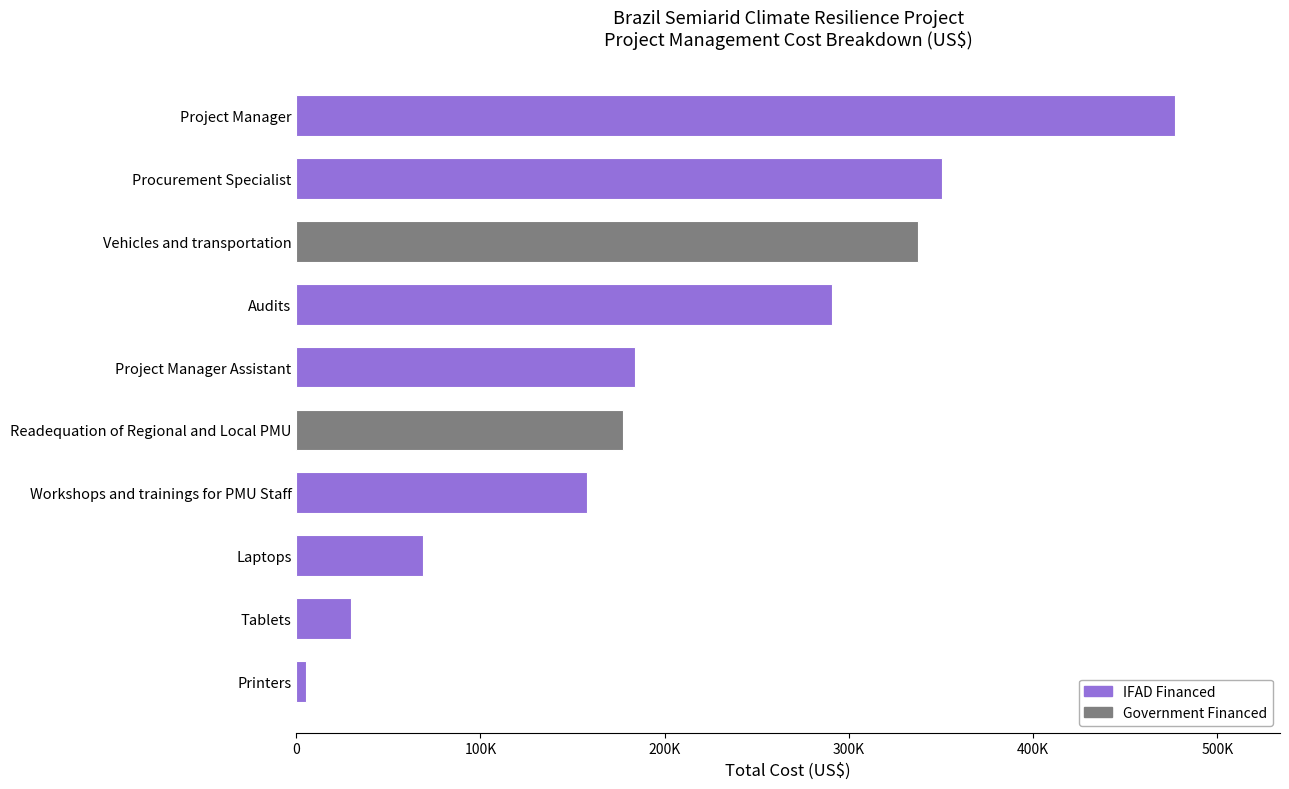

What is the difference between the values at Vehicles and transportation and Laptops?

268551.5